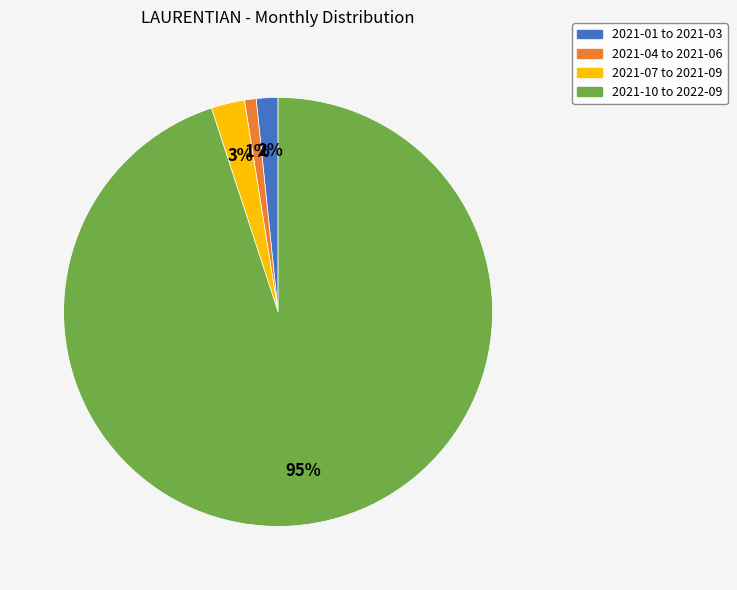

Is the sum of 2021-04 to 2021-06 and 2021-01 to 2021-03 greater than half?

No